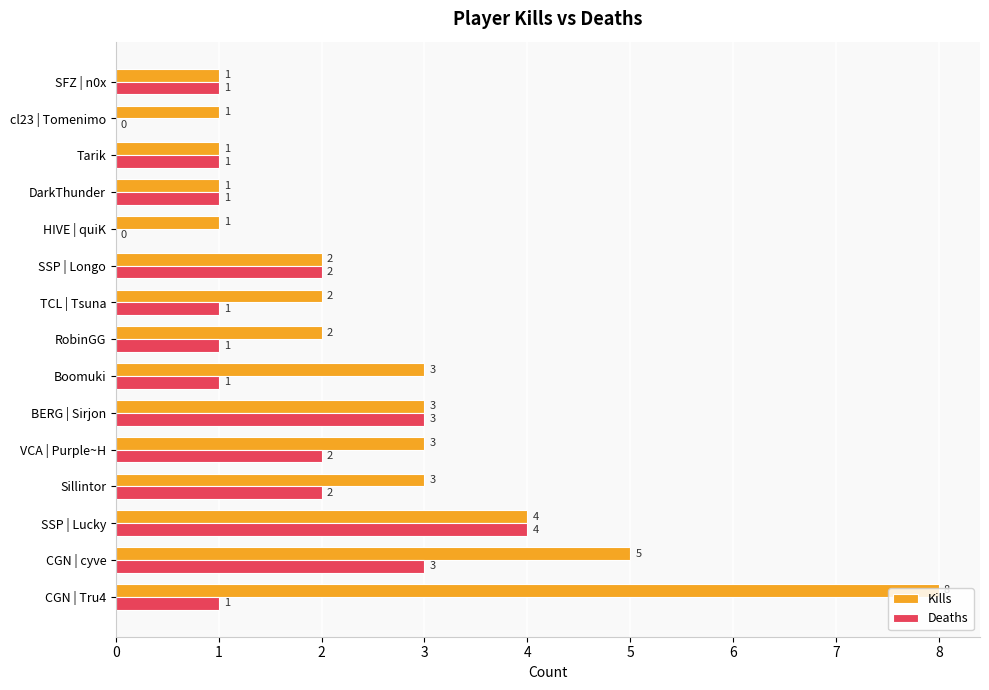

What is the sum of the Deaths values at TCL | Tsuna and SSP | Longo?

3